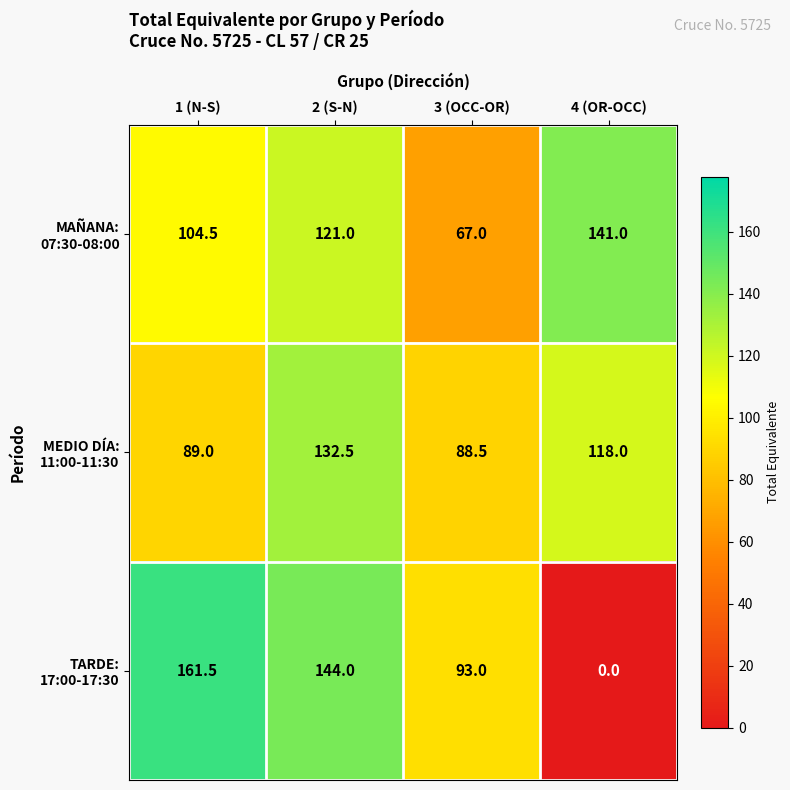

What is the difference between the highest and lowest values at 4 (OR-OCC)?

141.0